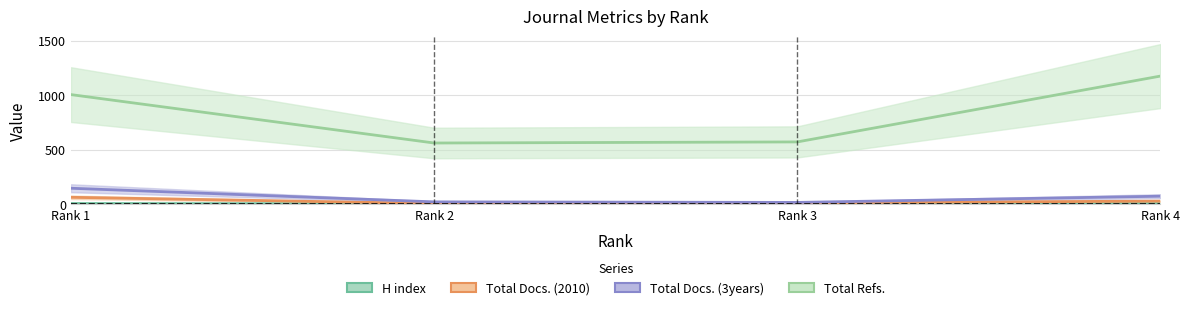

Reading left to right, transcribe all the data shown in this chart.

H index: Rank 1=6	Rank 2=3	Rank 3=4	Rank 4=5
Total Docs. (2010): Rank 1=63	Rank 2=6	Rank 3=12	Rank 4=28
Total Docs. (3years): Rank 1=146	Rank 2=21	Rank 3=16	Rank 4=73
Total Refs.: Rank 1=1005	Rank 2=561	Rank 3=571	Rank 4=1175